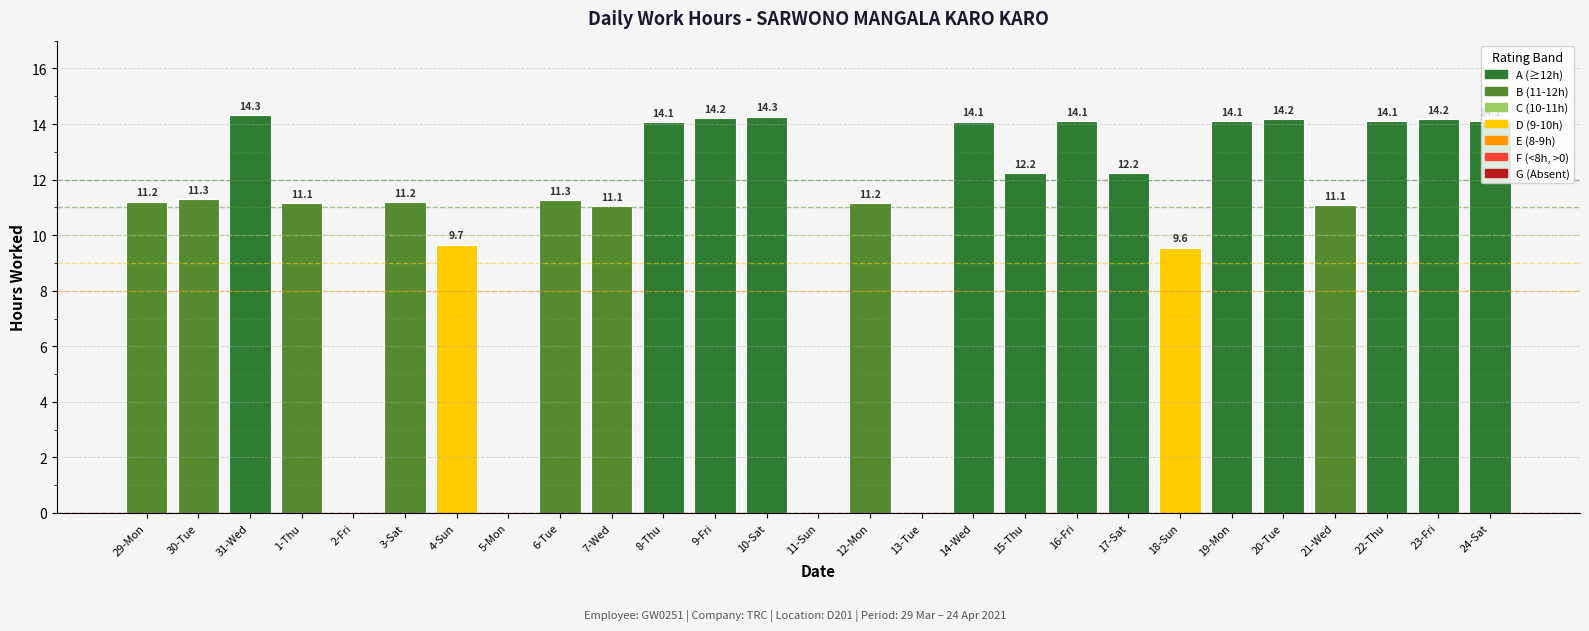

Between 19-Mon and 10-Sat, which is larger?

10-Sat